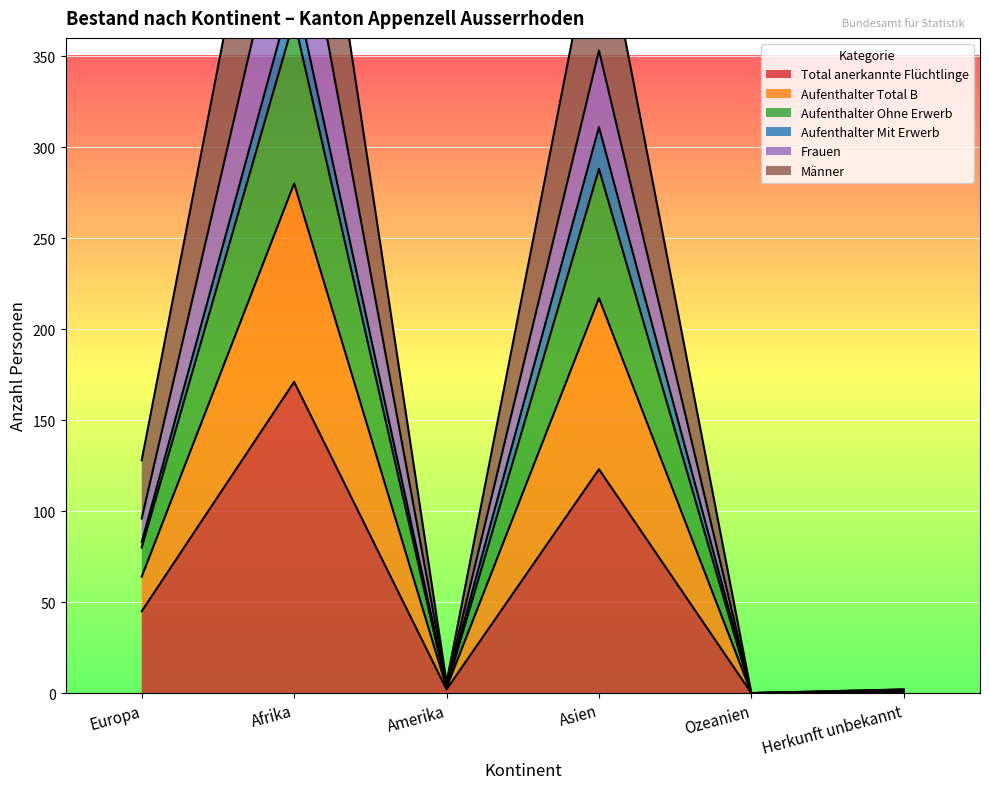

What is the highest value of the Total anerkannte Flüchtlinge series?

171